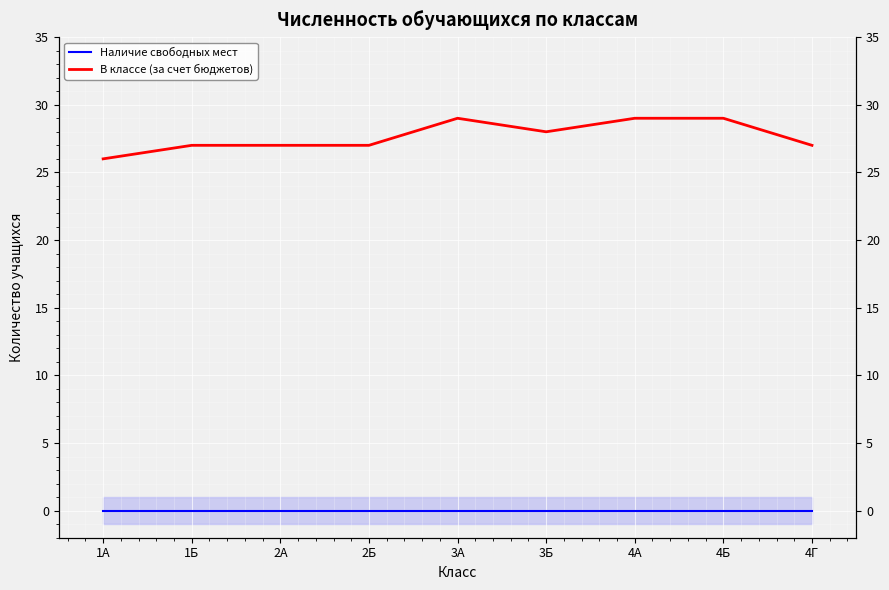

True or false: В классе (за счет бюджетов) and Наличие свободных мест cross at least once.

False